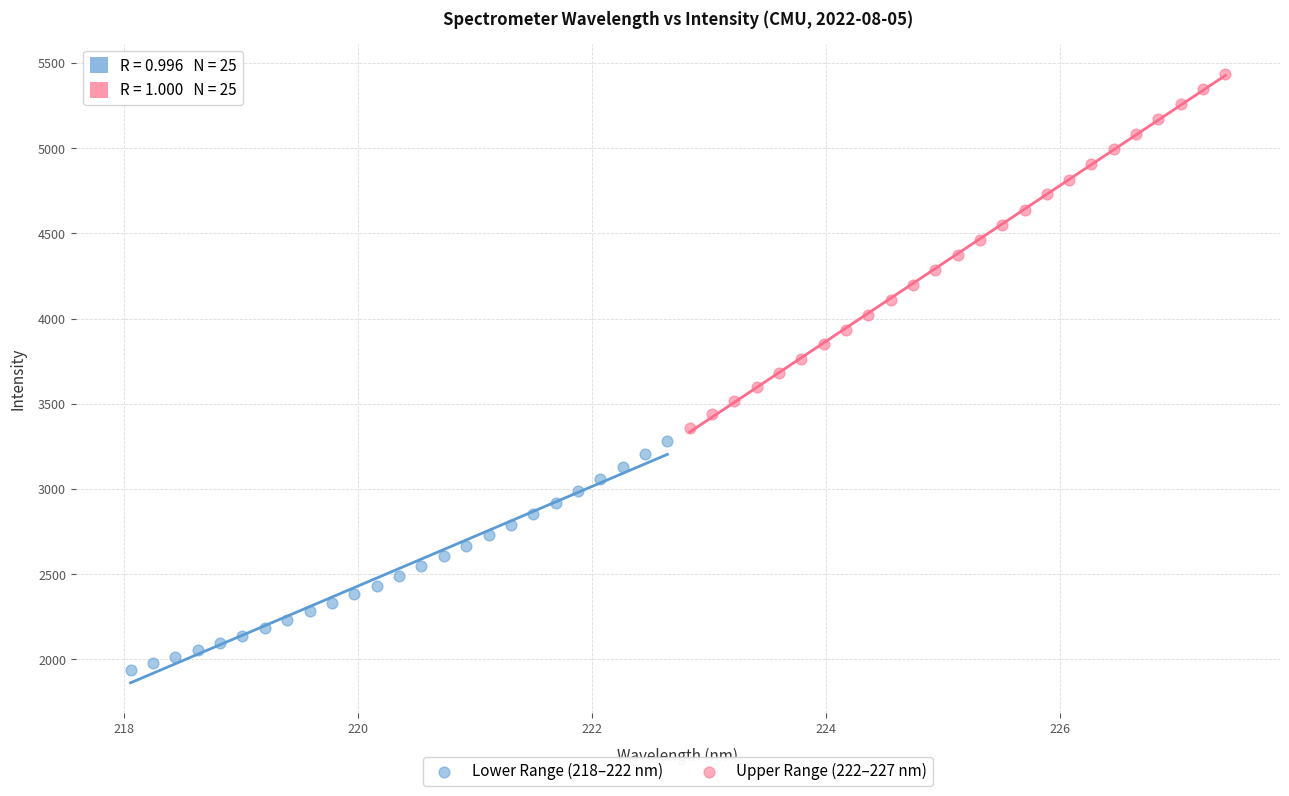

Which series reaches the minimum Y coordinate?

Lower Range (218–222 nm)